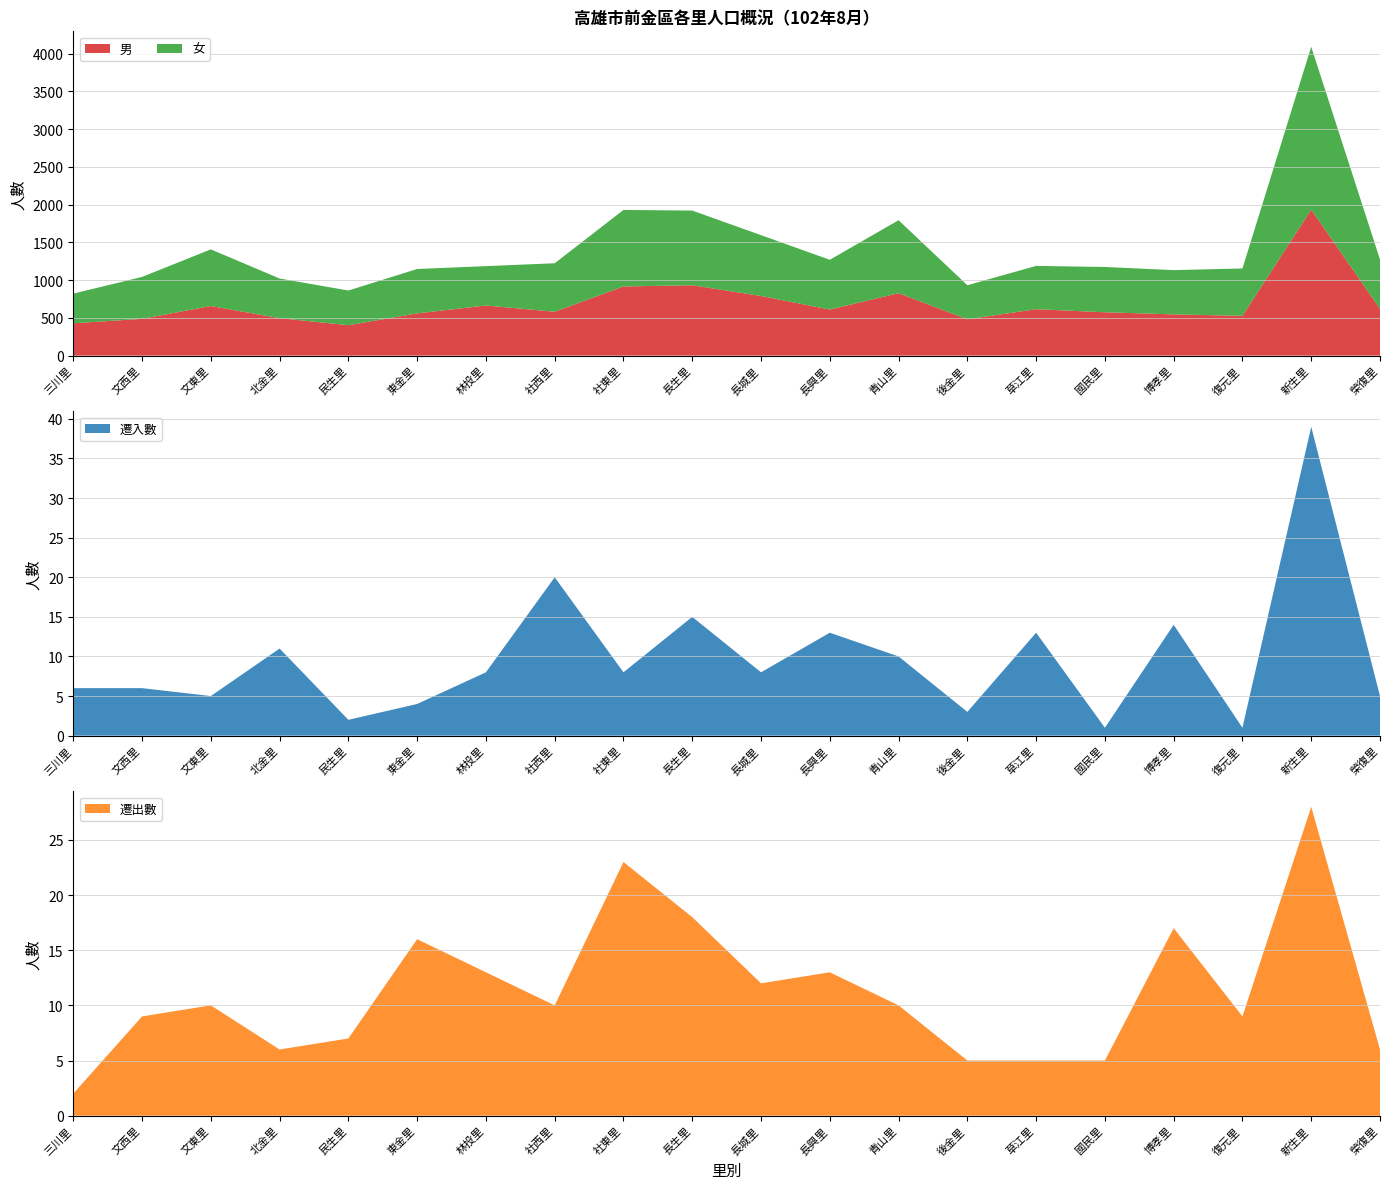

Reading left to right, list all the values displayed in this chart.

男: 三川里=428	文西里=487	文東里=657	北金里=496	民生里=403	東金里=559	林投里=664	社西里=581	社東里=916	長生里=932	長城里=790	長興里=610	青山里=827	後金里=481	草江里=615	國民里=574	博孝里=546	復元里=527	新生里=1934	榮復里=620
女: 三川里=393	文西里=555	文東里=750	北金里=525	民生里=459	東金里=588	林投里=521	社西里=642	社東里=1013	長生里=989	長城里=805	長興里=659	青山里=966	後金里=451	草江里=573	國民里=600	博孝里=586	復元里=627	新生里=2156	榮復里=652
遷入數: 三川里=6	文西里=6	文東里=5	北金里=11	民生里=2	東金里=4	林投里=8	社西里=20	社東里=8	長生里=15	長城里=8	長興里=13	青山里=10	後金里=3	草江里=13	國民里=1	博孝里=14	復元里=1	新生里=39	榮復里=5
遷出數: 三川里=2	文西里=9	文東里=10	北金里=6	民生里=7	東金里=16	林投里=13	社西里=10	社東里=23	長生里=18	長城里=12	長興里=13	青山里=10	後金里=5	草江里=5	國民里=5	博孝里=17	復元里=9	新生里=28	榮復里=6